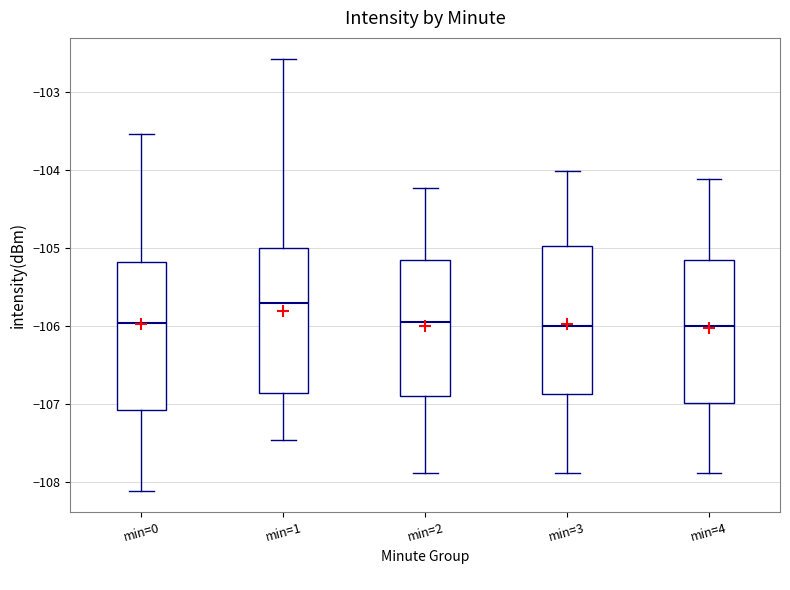

Which box's median line is the highest?

min=1